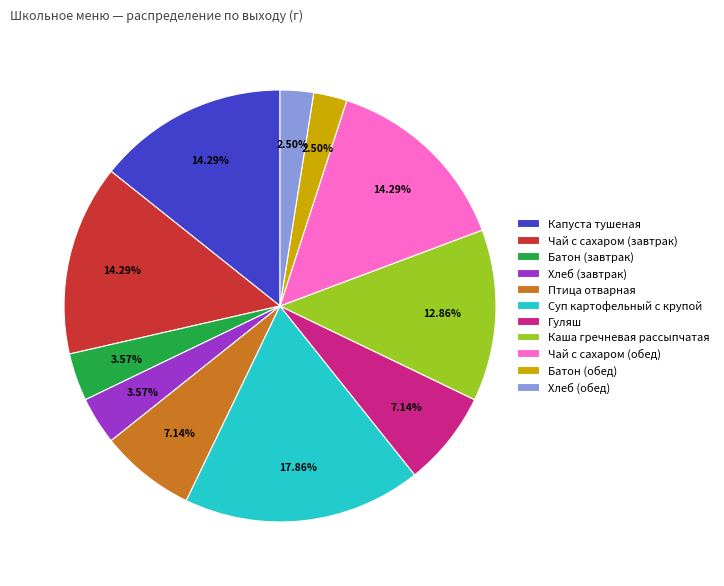

Which has a higher value, Батон (завтрак) or Каша гречневая рассыпчатая?

Каша гречневая рассыпчатая